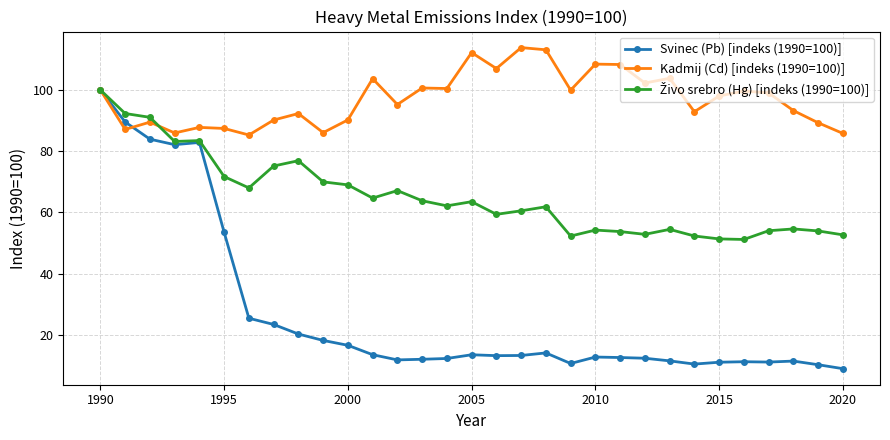

What is the value of the Kadmij (Cd) [indeks (1990=100)] point at the 31st from the left?

85.8